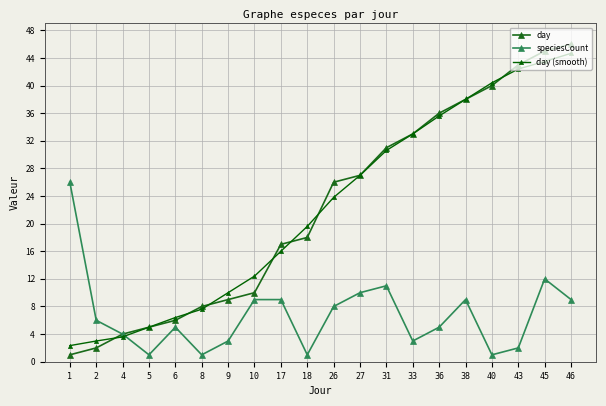

What is the difference between the day values at 36 and 46?

10.0